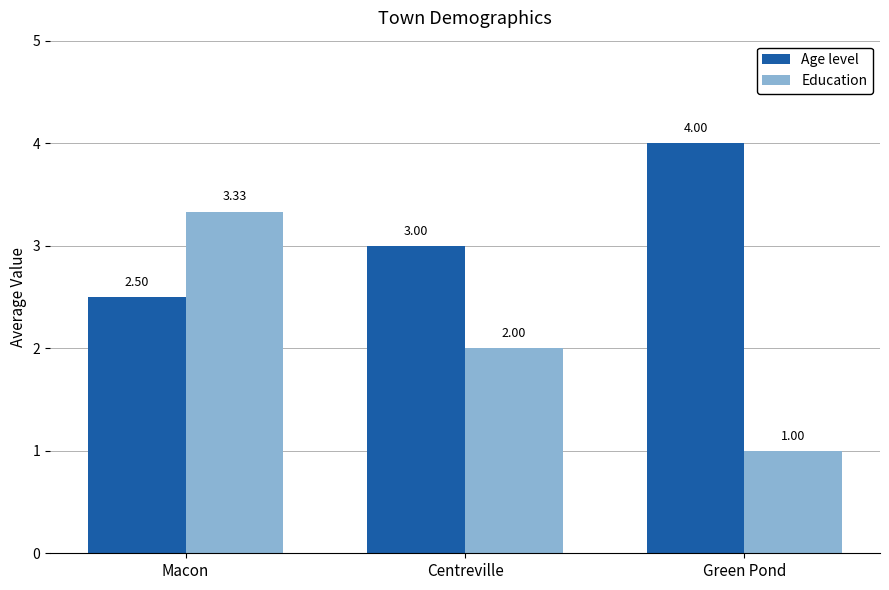

How many bars are there in total?

6